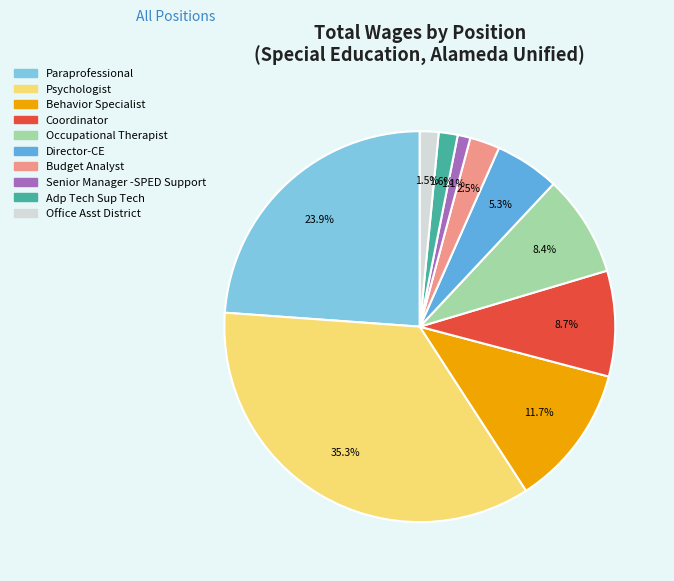

How many segments does this pie chart have?

10